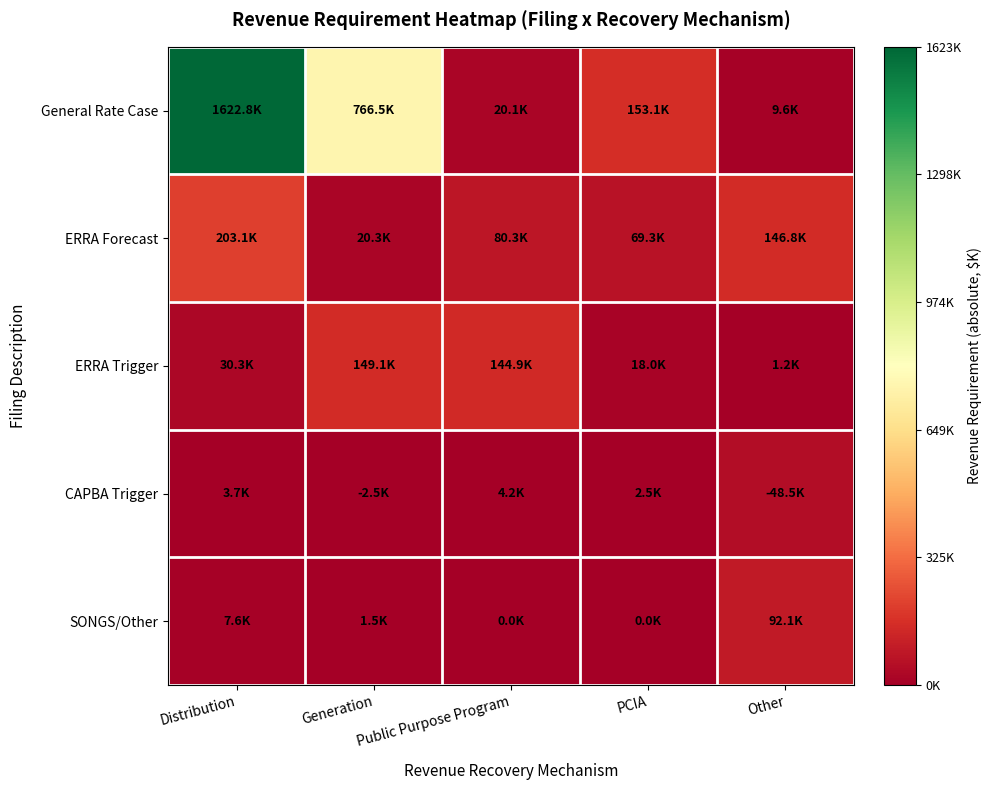

Which has a higher value, PCIA or Public Purpose Program?

PCIA